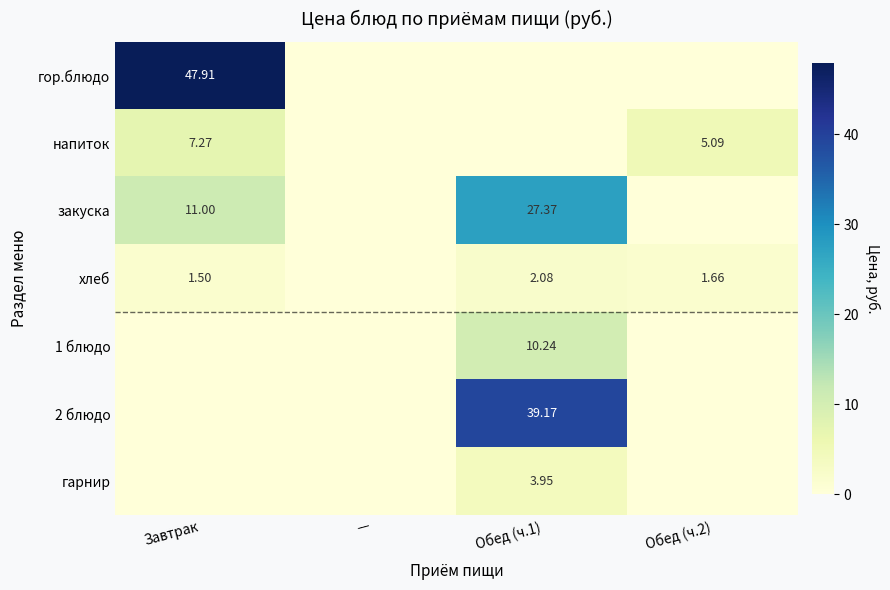

Is it true that 1 блюдо equals 0.0 at Завтрак?

True